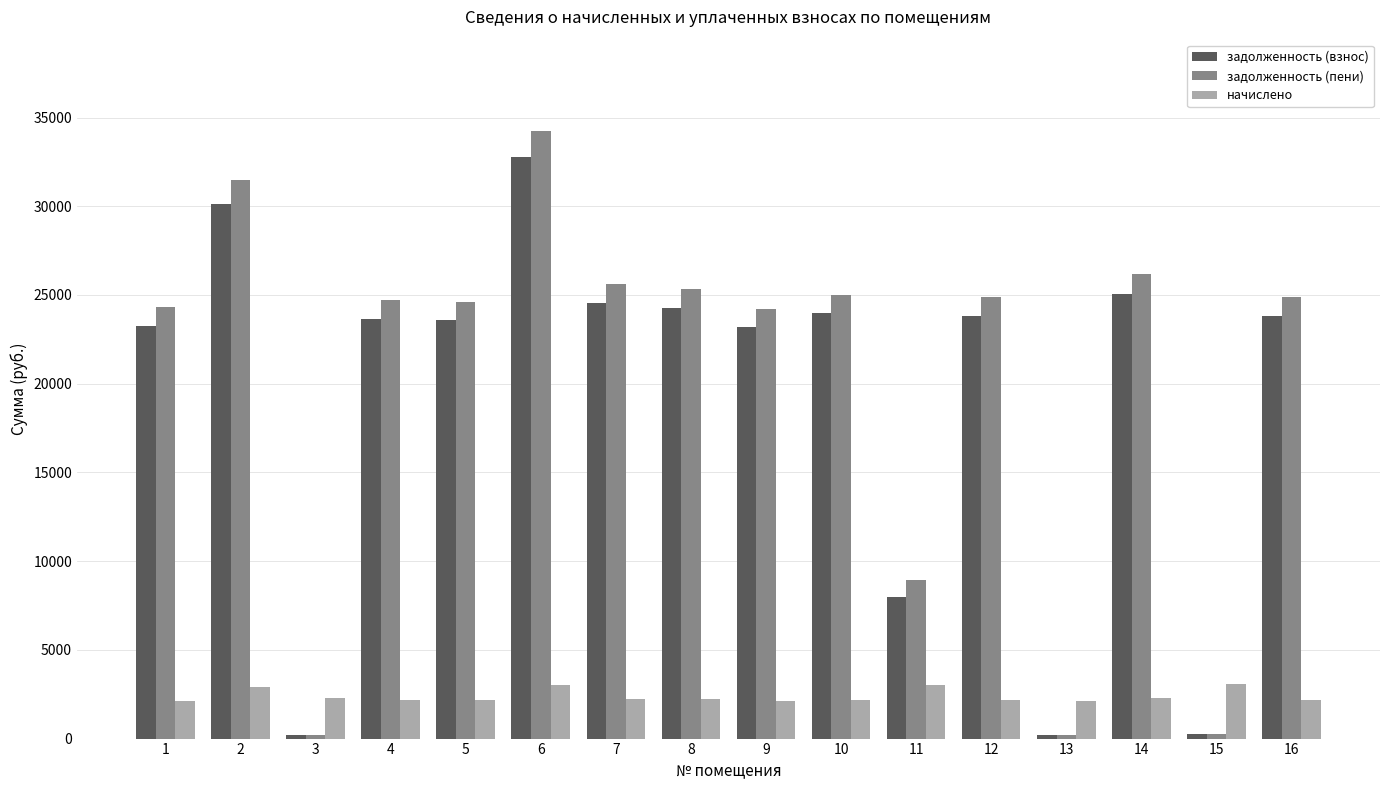

Does the chart contain stacked bars?

No